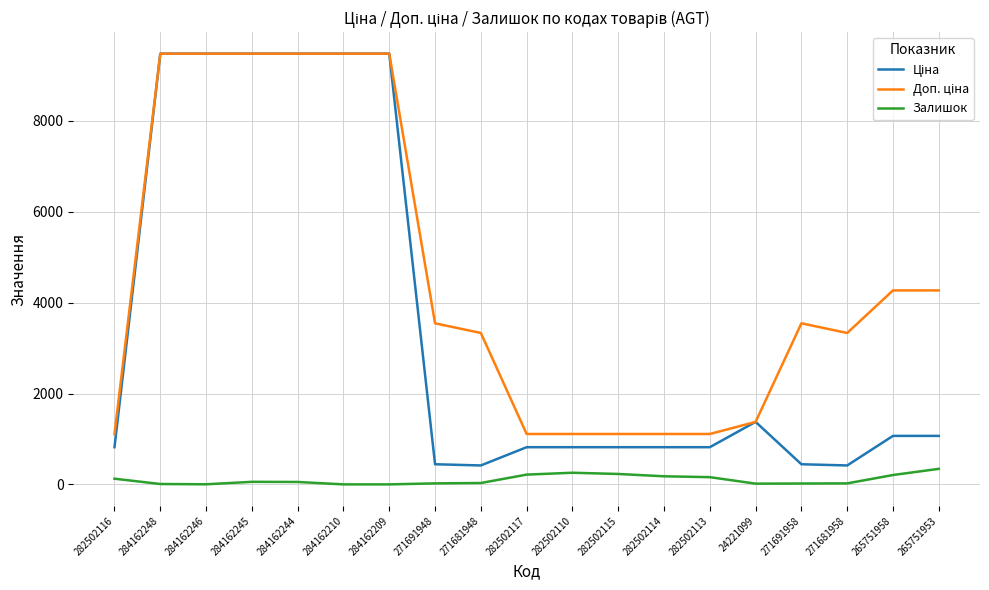

What is the greatest value displayed?

9480.1